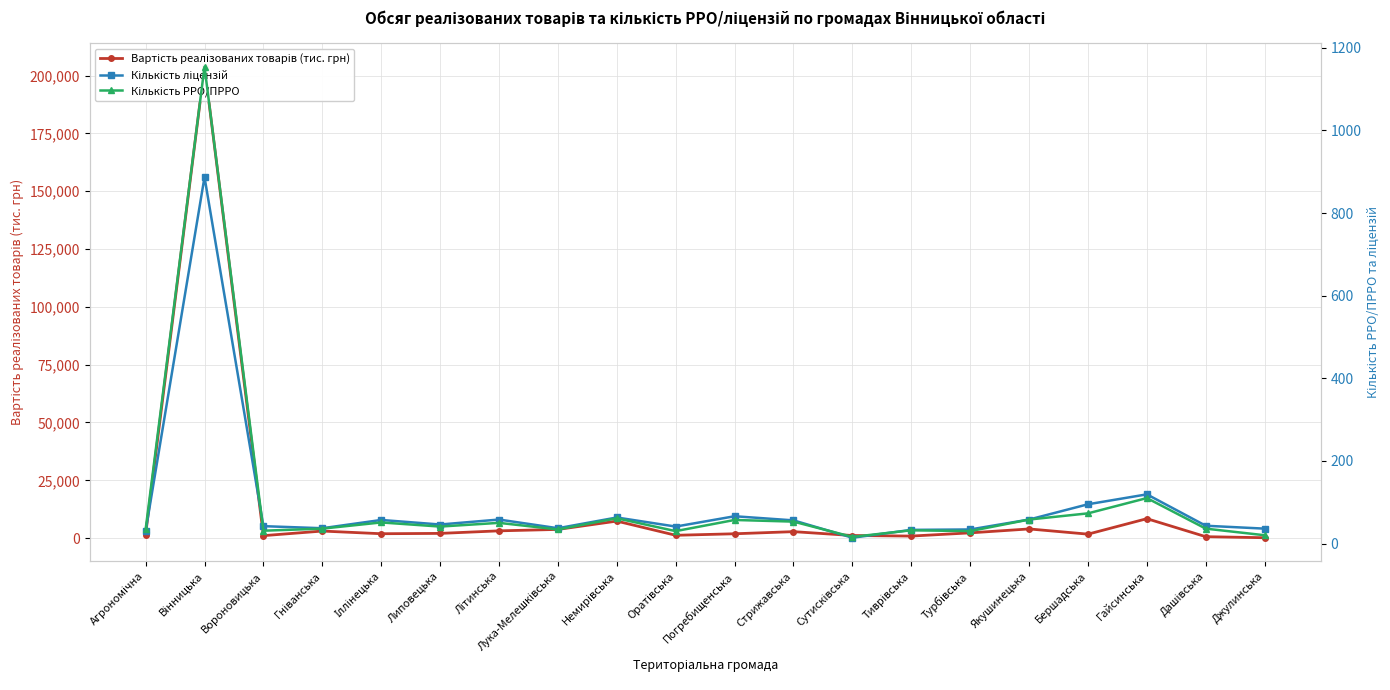

Reading left to right, what are all the values shown in this chart?

Вартість реалізованих товарів (тис. грн): Агрономічна=1557.5	Вінницька=203821.5	Вороновицька=1068.3	Гніванська=3055.4	Іллінецька=1902.6	Липовецька=2044.4	Літинська=3147.8	Лука-Мелешківська=3762.2	Немирівська=7357.3	Оратівська=1226.3	Погребищенська=1881.9	Стрижавська=2800.1	Сутисківська=1128.8	Тиврівська=885.9	Турбівська=2276.4	Якушинецька=3971.5	Бершадська=1717.6	Гайсинська=8410.6	Дашівська=619.9	Джулинська=172.0
Кількість ліцензій: Агрономічна=30.0	Вінницька=887.0	Вороновицька=42.0	Гніванська=37.0	Іллінецька=57.0	Липовецька=46.0	Літинська=58.0	Лука-Мелешківська=37.0	Немирівська=63.0	Оратівська=41.0	Погребищенська=66.0	Стрижавська=56.0	Сутисківська=14.0	Тиврівська=33.0	Турбівська=34.0	Якушинецька=58.0	Бершадська=95.0	Гайсинська=119.0	Дашівська=43.0	Джулинська=36.0
Кількість РРО/ПРРО: Агрономічна=34.0	Вінницька=1154.0	Вороновицька=31.0	Гніванська=36.0	Іллінецька=51.0	Липовецька=41.0	Літинська=50.0	Лука-Мелешківська=34.0	Немирівська=61.0	Оратівська=30.0	Погребищенська=57.0	Стрижавська=53.0	Сутисківська=16.0	Тиврівська=32.0	Турбівська=30.0	Якушинецька=58.0	Бершадська=73.0	Гайсинська=110.0	Дашівська=36.0	Джулинська=20.0